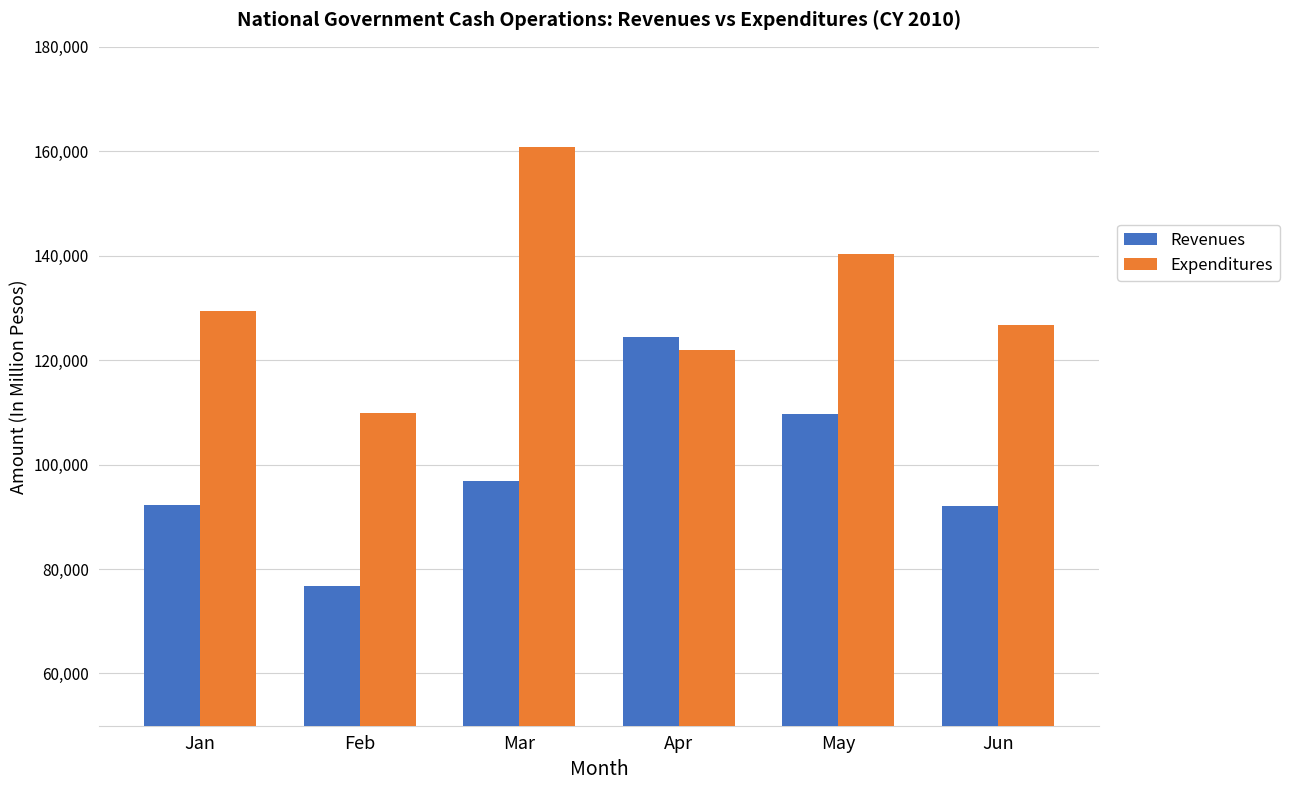

What are all the series names shown in the legend?

Revenues, Expenditures